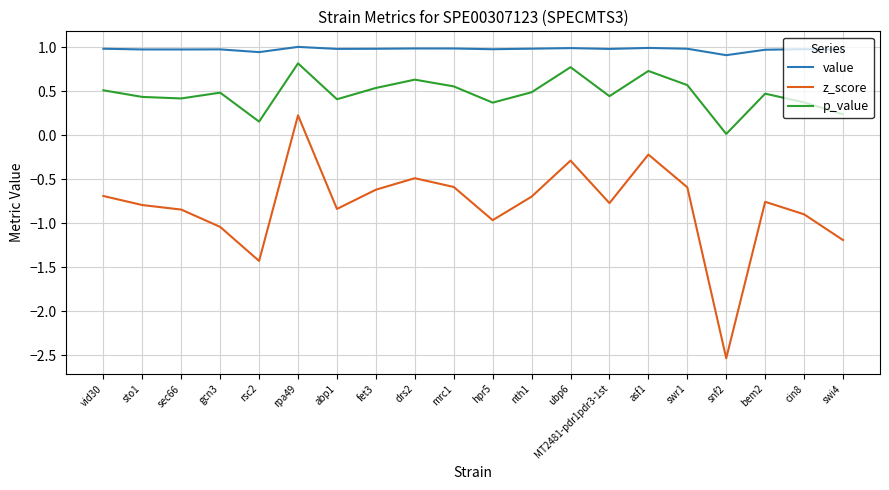

What value does the value series have at sec66?

1.0